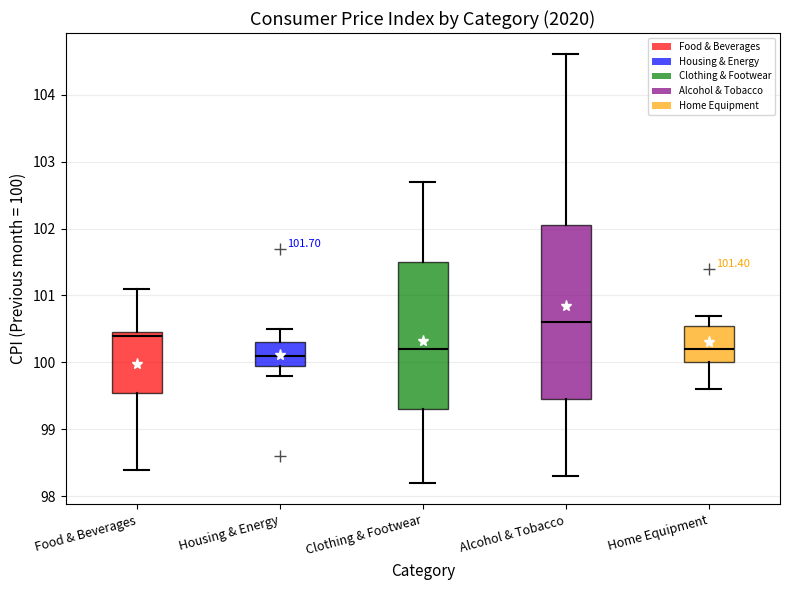

Which box has the highest median line?

Alcohol & Tobacco